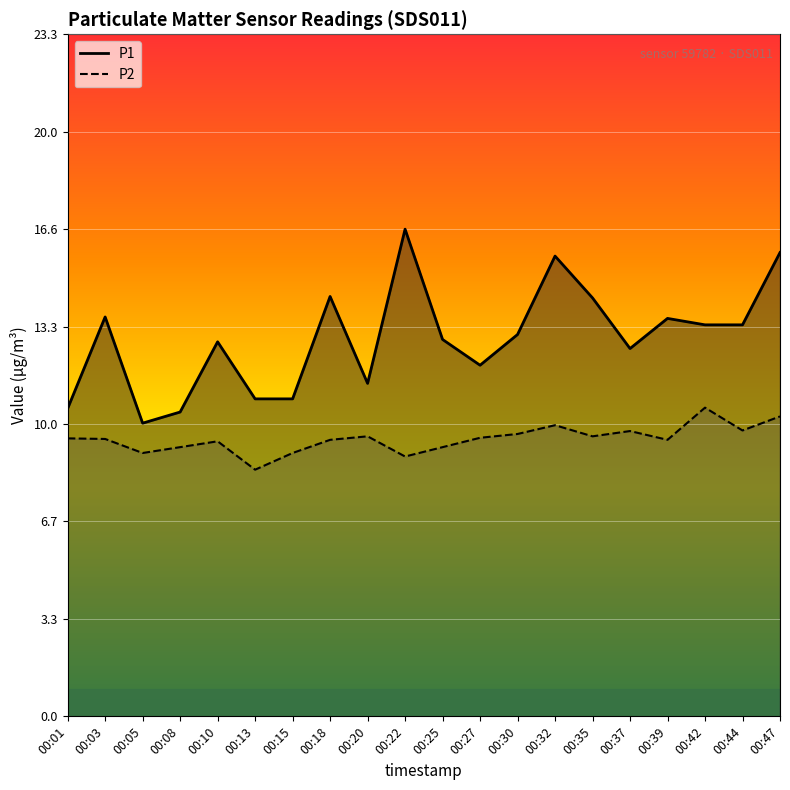

What is the value of the P1 point at the 12th from the left?

12.0